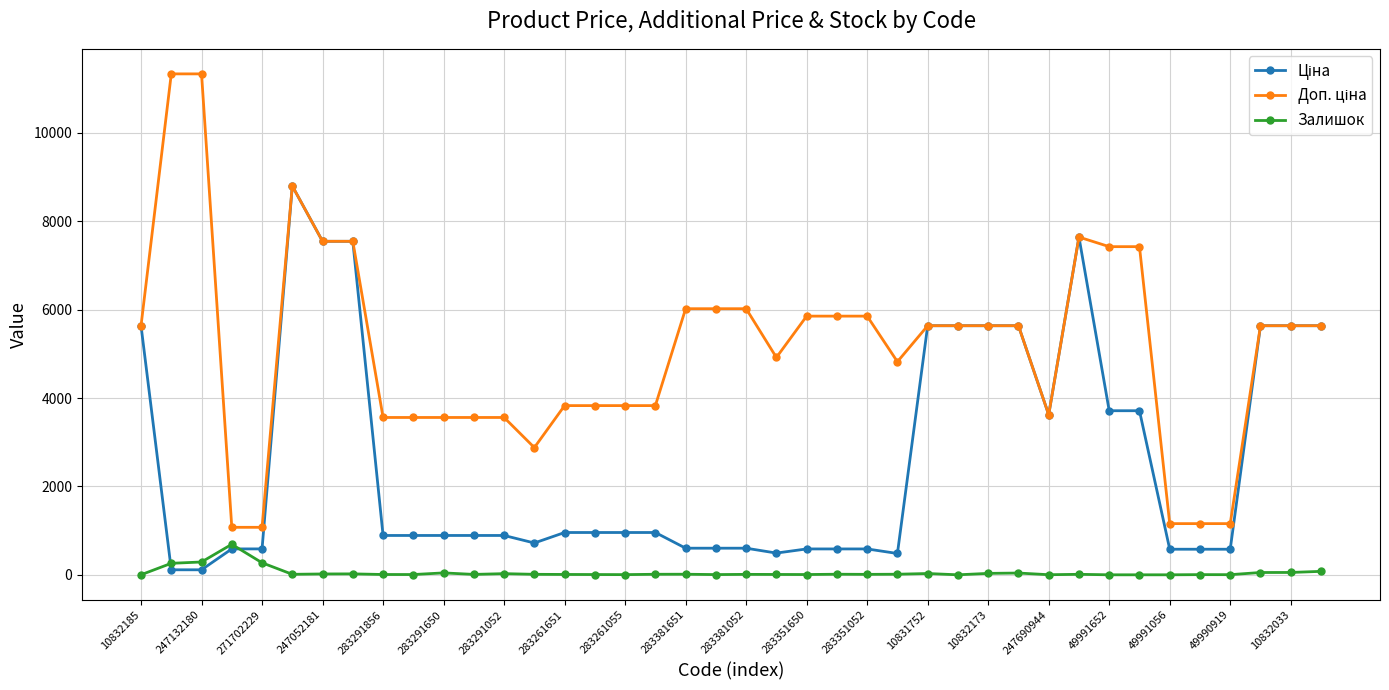

What is the maximum value shown in the chart?

11334.0